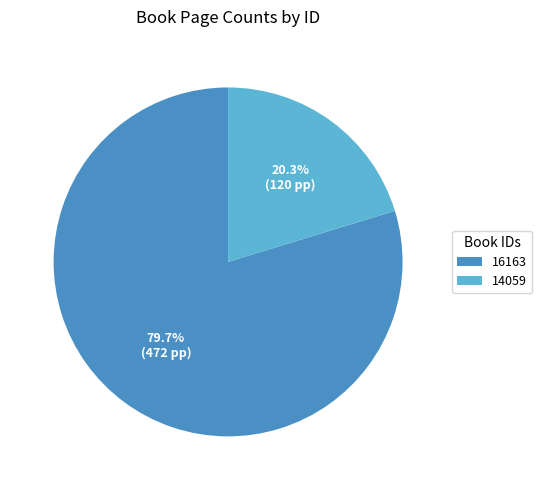

Rank the categories by value from lowest to highest.

14059, 16163